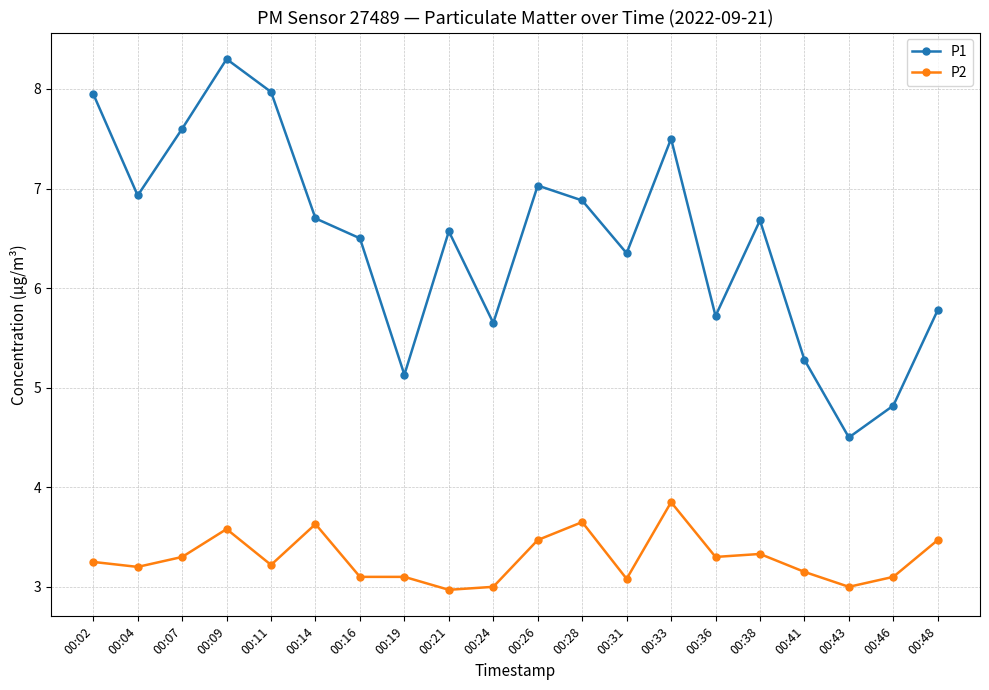

At 00:36, list the series in order from largest to smallest.

P1, P2